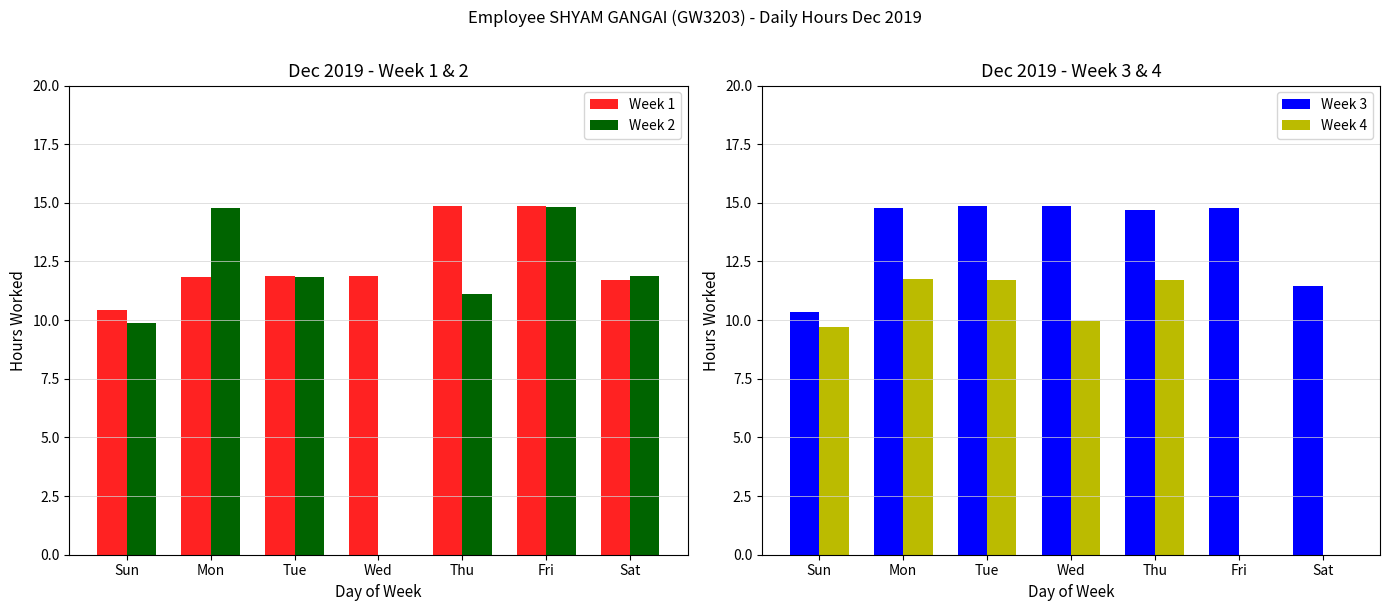

At how many categories does at least one series exceed 14?

5